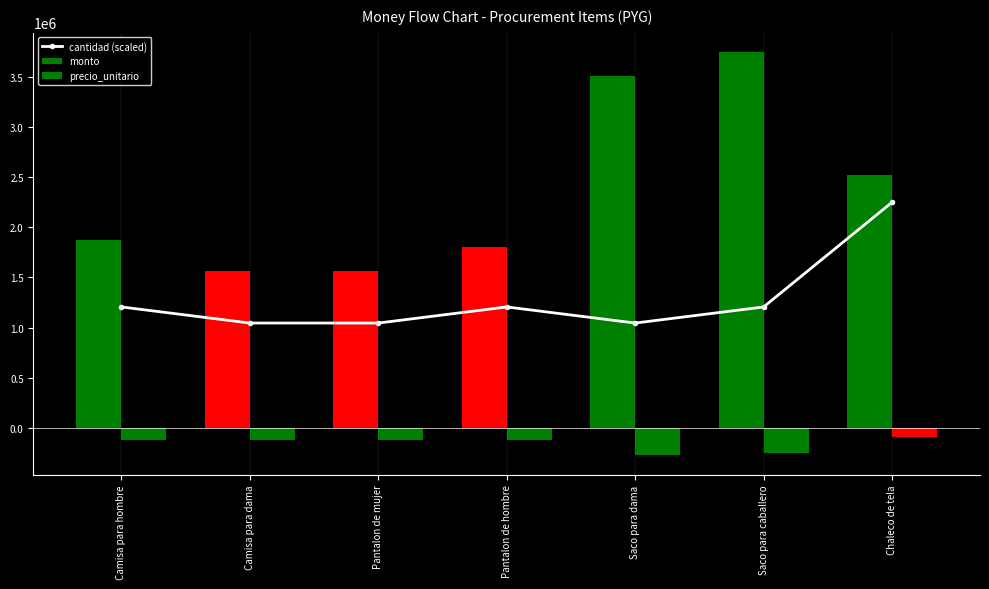

Is it true that the value at Pantalon de mujer is 1044642.9?

True